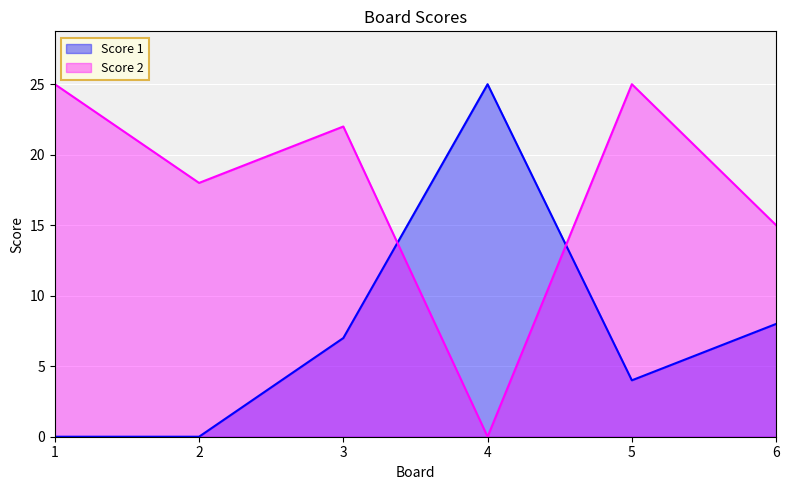

Is it true that Score 2 equals 0 at 4?

True